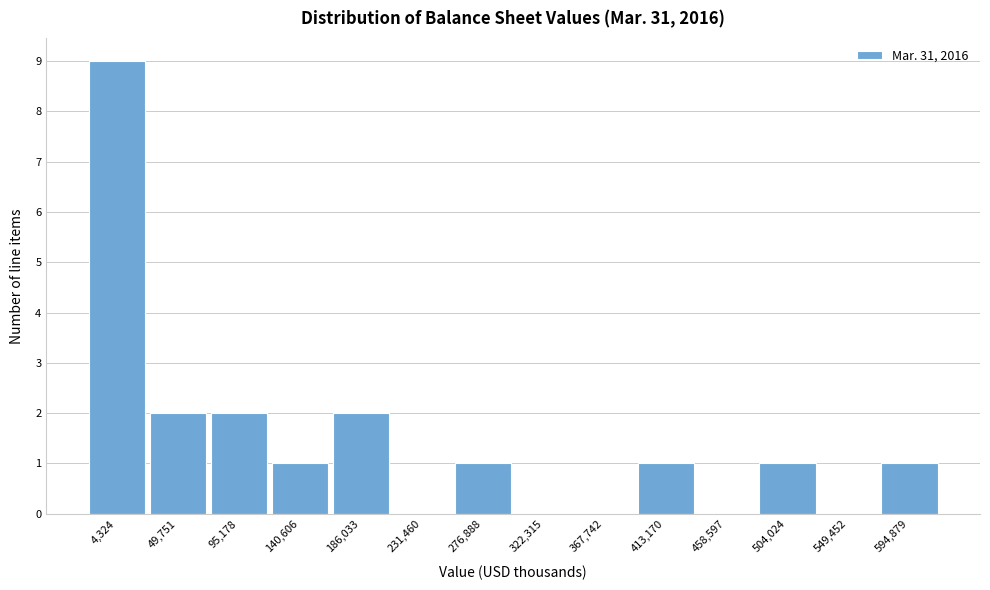

Reading left to right, extract all data points from this chart.

4,324=9	49,751=2	95,178=2	140,606=1	186,033=2	231,460=0	276,888=1	322,315=0	367,742=0	413,170=1	458,597=0	504,024=1	549,452=0	594,879=1